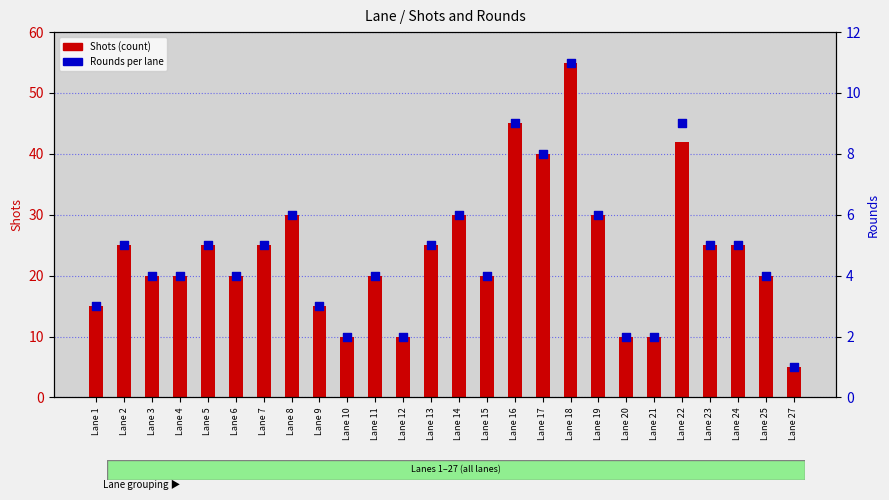

Is the value of Shots (count) at Lane 13 greater than the value of Rounds at Lane 22?

Yes